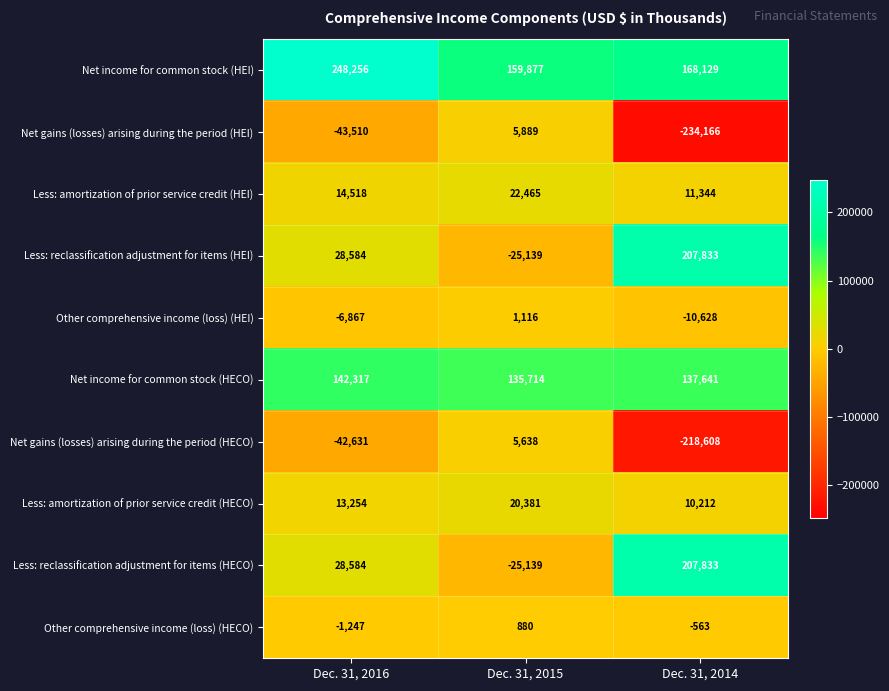

What is the difference between the highest and lowest values at Dec. 31, 2014?

441999